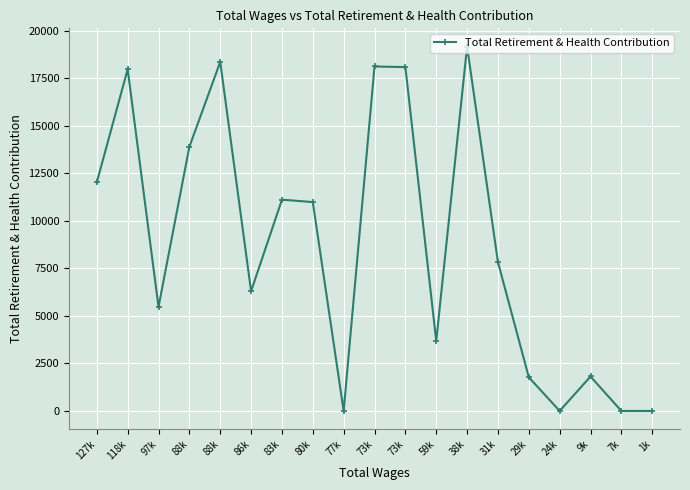

The value at 127k is 12028. True or false?

True